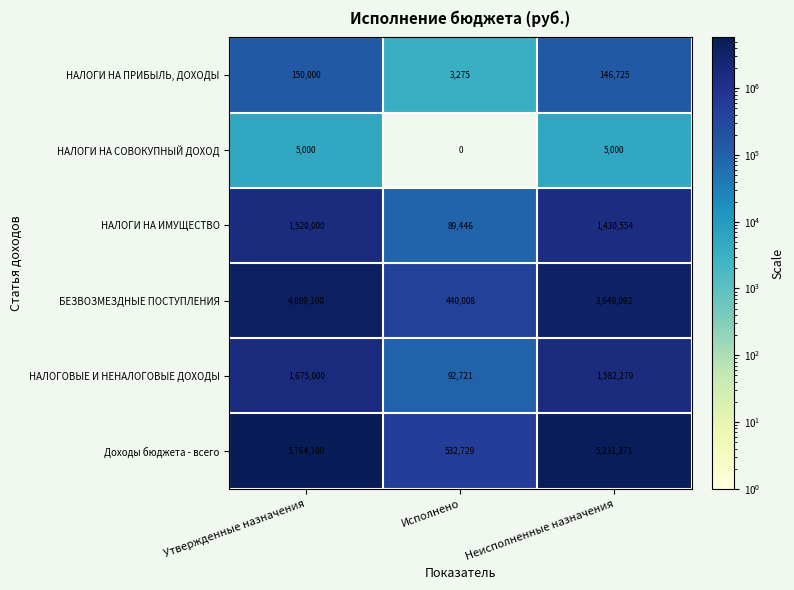

List the series in order of their peak value, highest first.

Доходы бюджета - всего, БЕЗВОЗМЕЗДНЫЕ ПОСТУПЛЕНИЯ, НАЛОГОВЫЕ И НЕНАЛОГОВЫЕ ДОХОДЫ, НАЛОГИ НА ИМУЩЕСТВО, НАЛОГИ НА ПРИБЫЛЬ, ДОХОДЫ, НАЛОГИ НА СОВОКУПНЫЙ ДОХОД